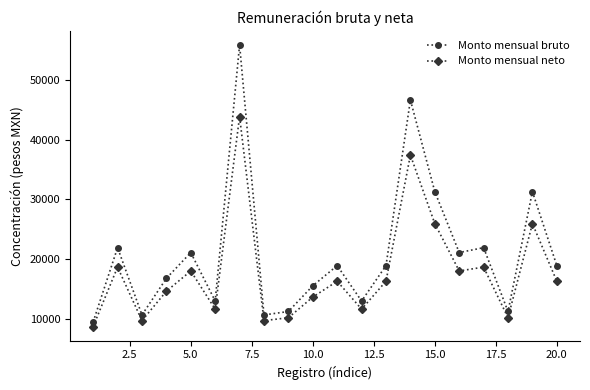

Rank the series by their average value, from lowest to highest.

Monto mensual neto, Monto mensual bruto